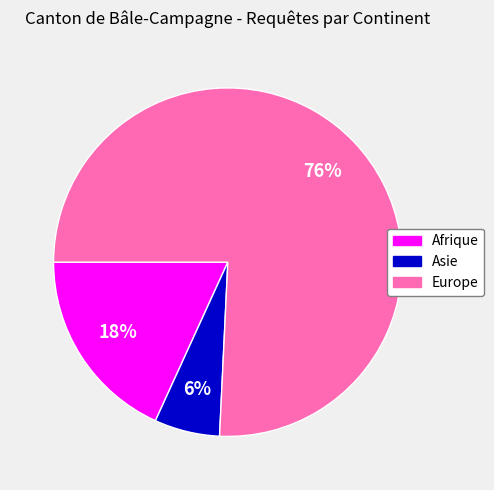

To the nearest percent, what percentage of the pie is Afrique?

18%